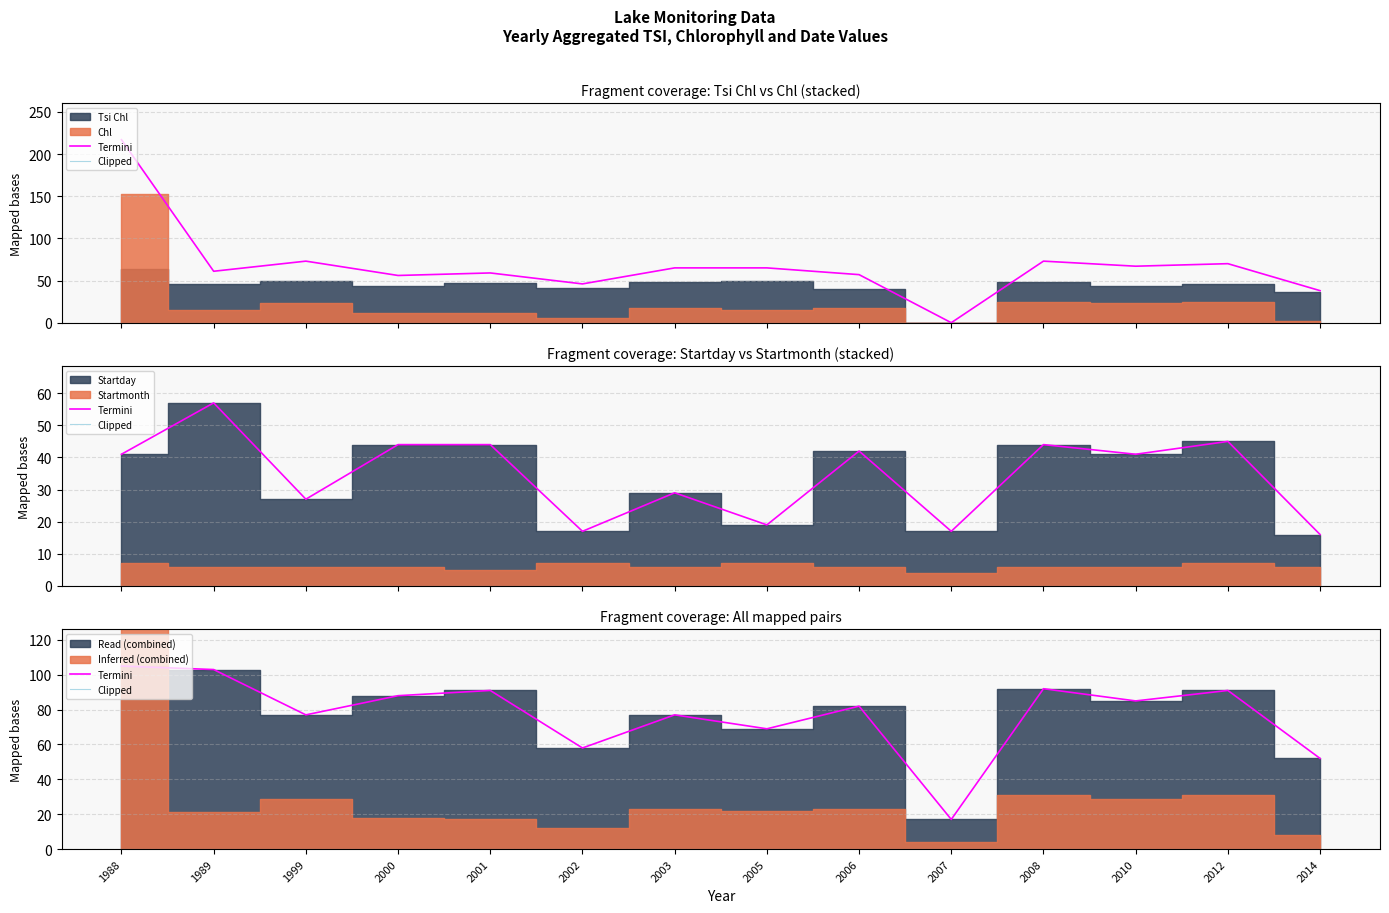

Between 2007 and 2014, which series saw the biggest shift?

Termini